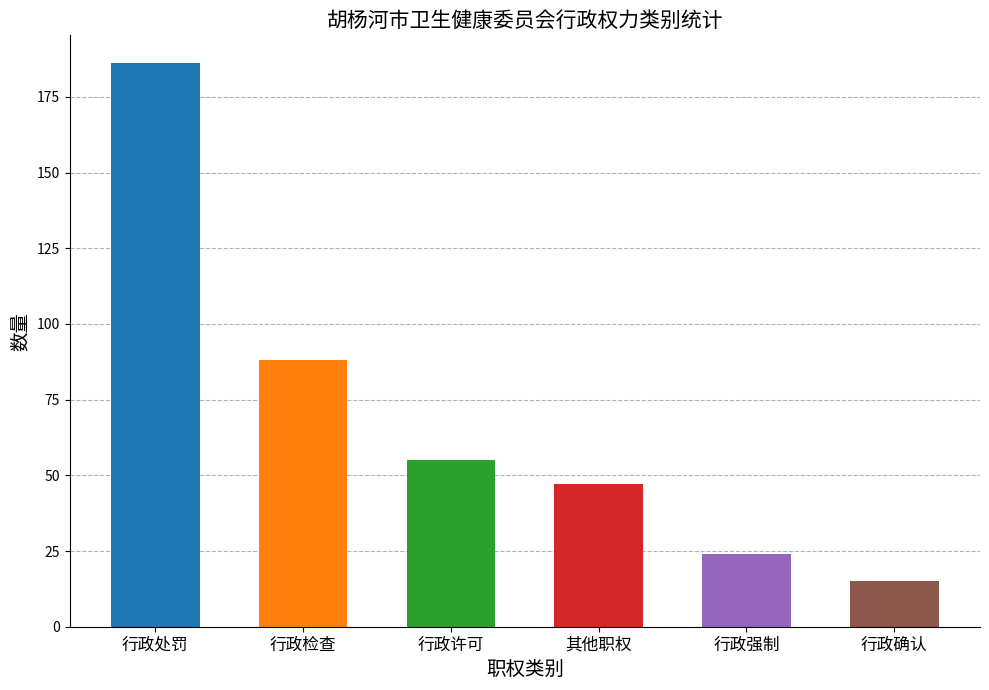

Rank the categories by value from highest to lowest.

行政处罚, 行政检查, 行政许可, 其他职权, 行政强制, 行政确认